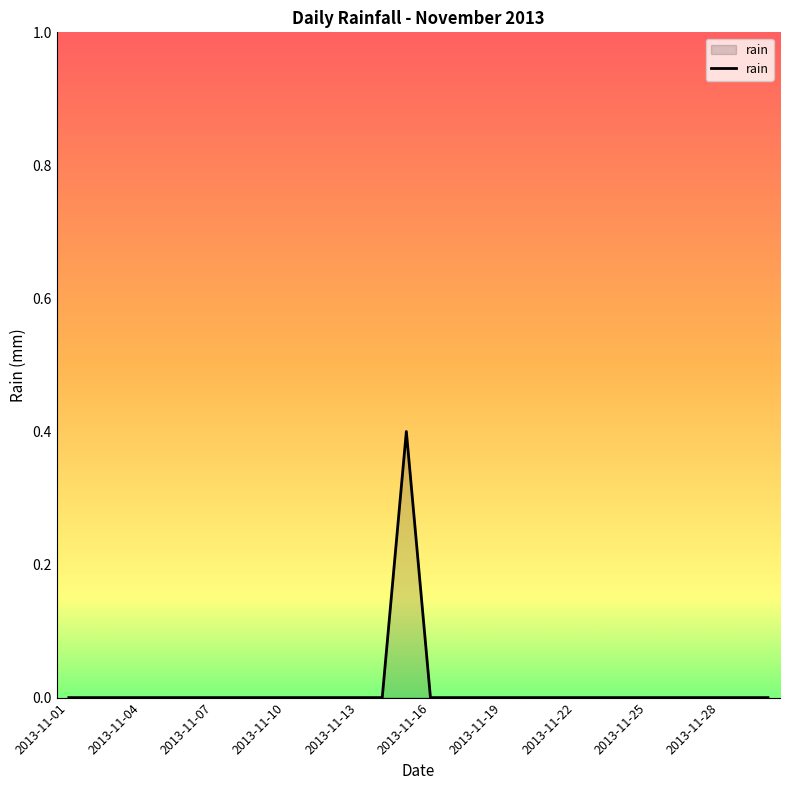

What is the difference between the maximum and minimum values?

0.4